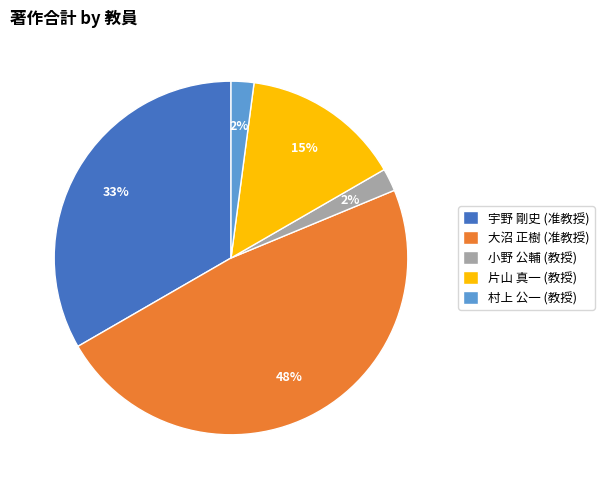

How many slices are in this pie chart?

5